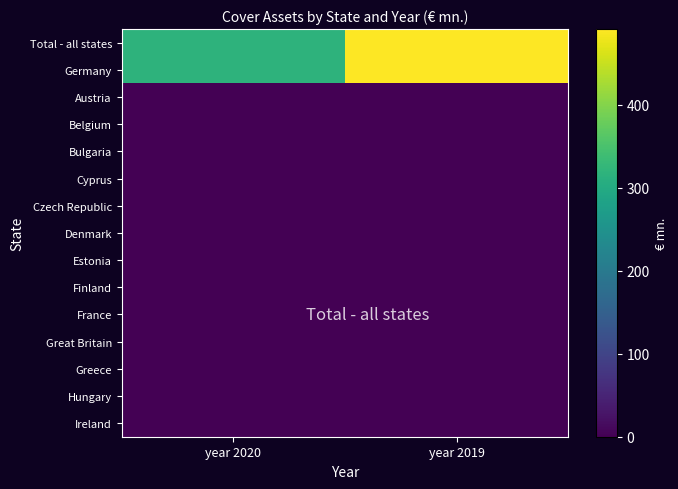

List the series in order of their peak value, lowest first.

Austria, Belgium, Bulgaria, Cyprus, Czech Republic, Denmark, Estonia, Finland, France, Great Britain, Greece, Hungary, Ireland, Total - all states, Germany